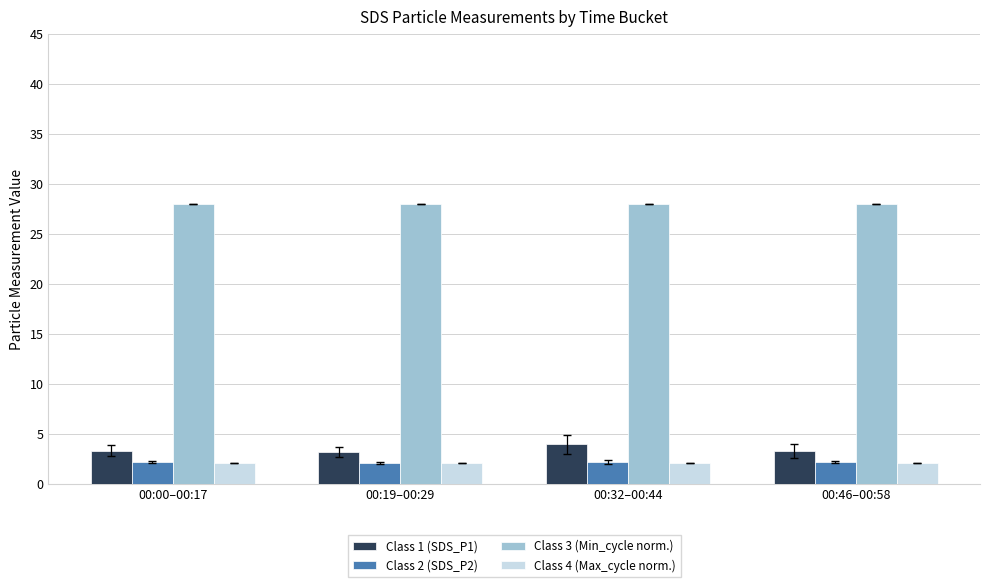

The value of Class 2 (SDS_P2) at 00:00–00:17 is 2.2. True or false?

True